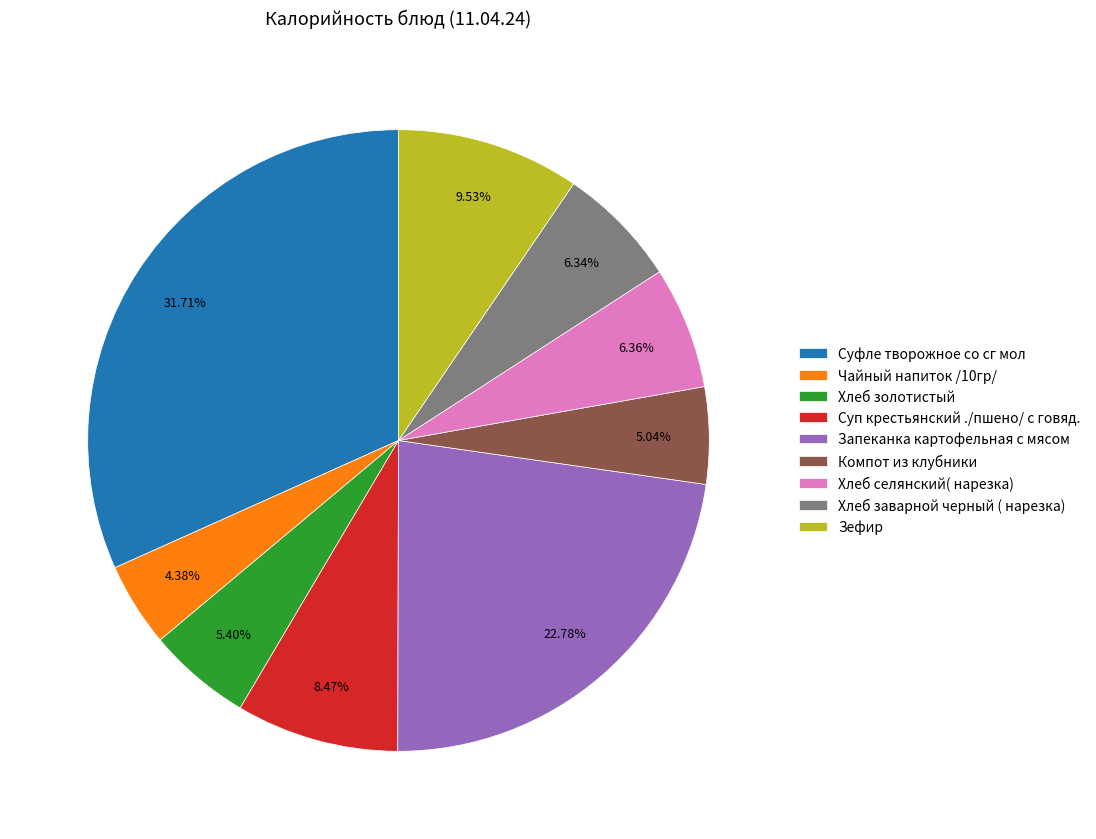

What is the smallest slice in the pie chart?

Чайный напиток /10гр/